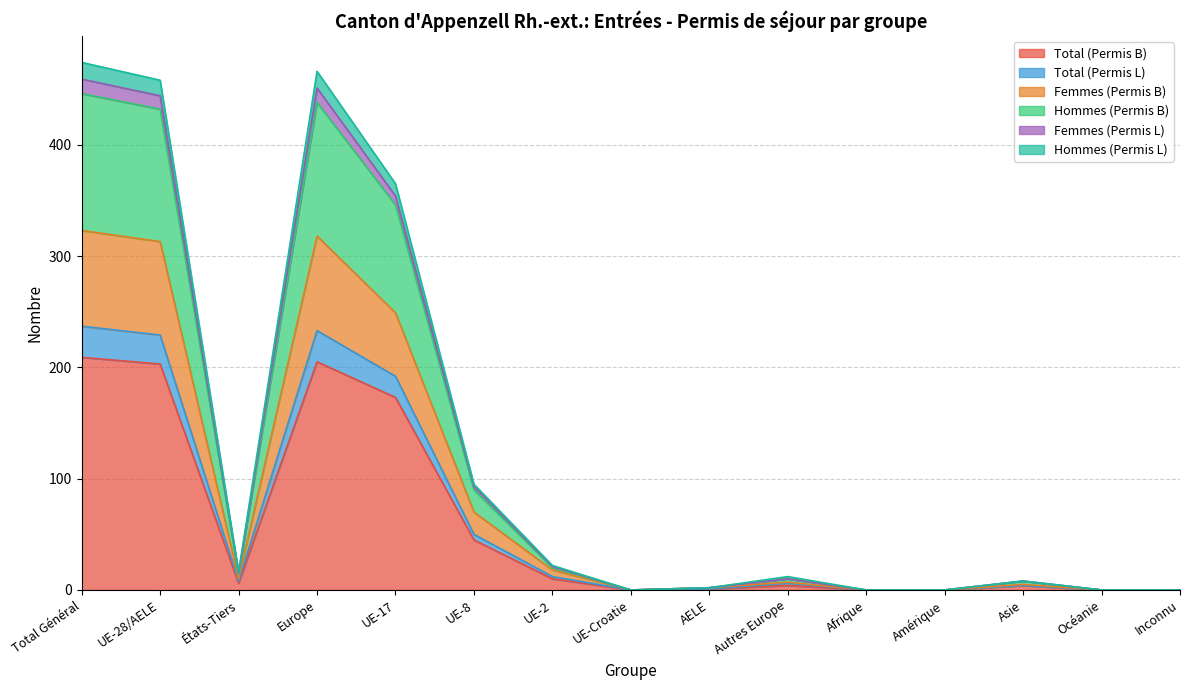

True or false: Hommes (Permis B) and Femmes (Permis B) cross at least once.

False